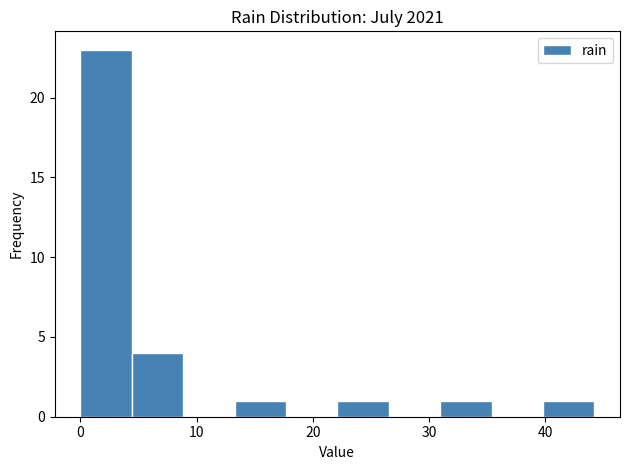

Which range on the x-axis has the tallest bar?

0 to 4